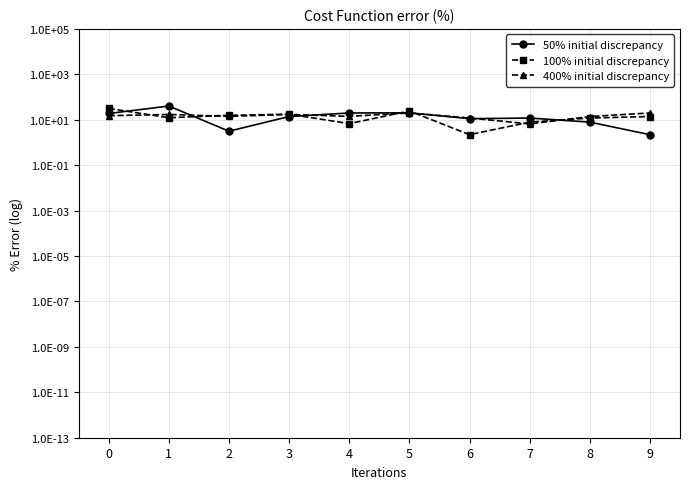

Rank the categories by 100% initial discrepancy value from highest to lowest.

0, 5, 3, 2, 9, 1, 8, 7, 4, 6